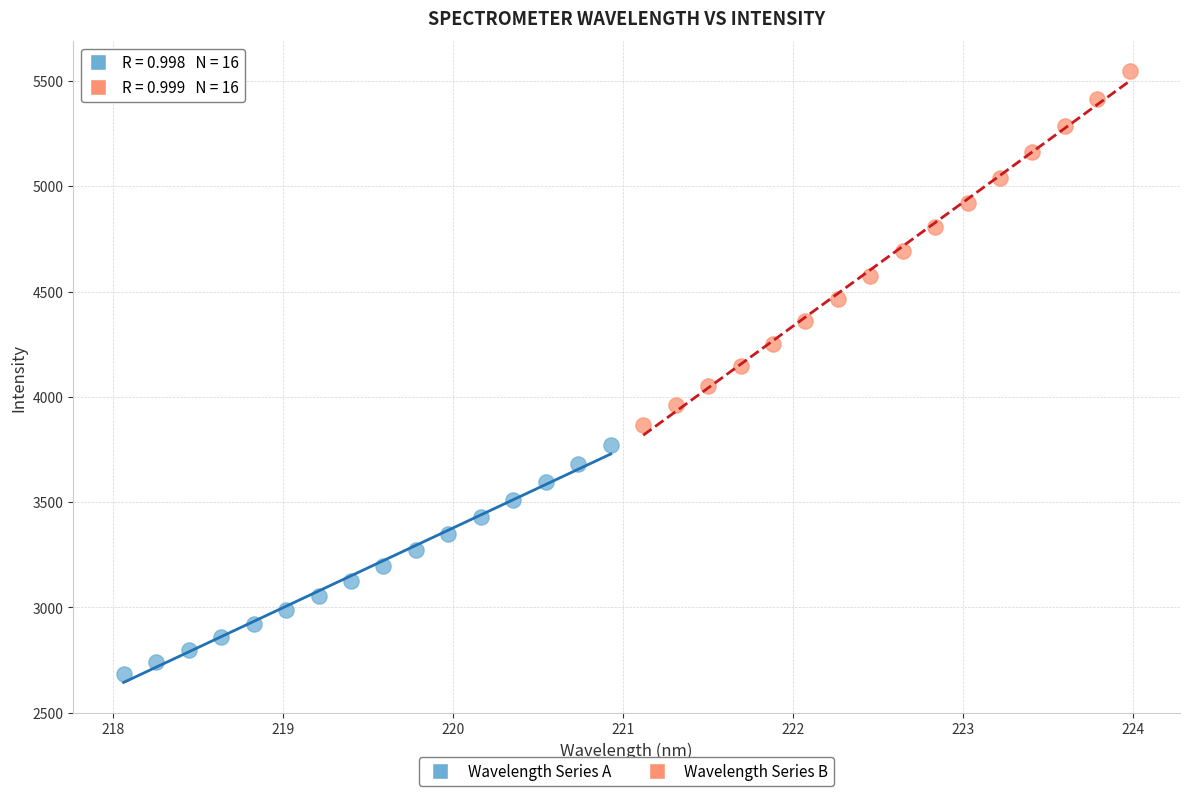

Which series has the largest Y range (max minus min)?

Wavelength Series B